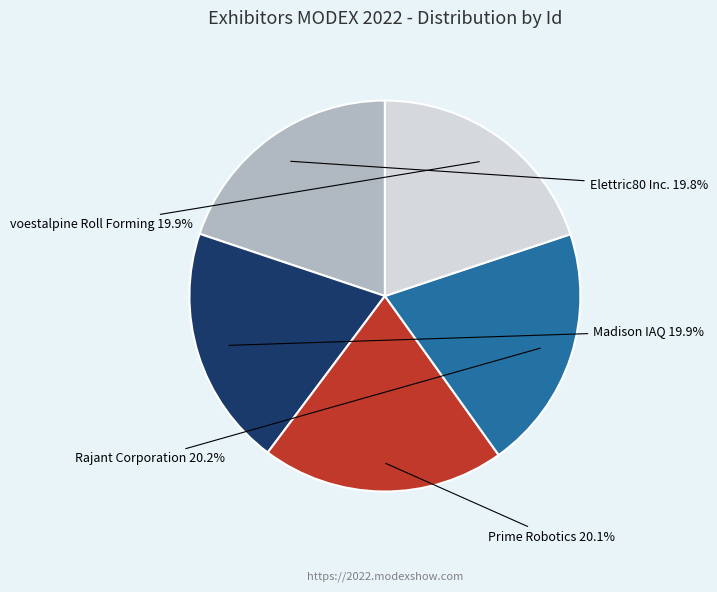

Does Rajant Corporation account for over 50% of the chart?

No